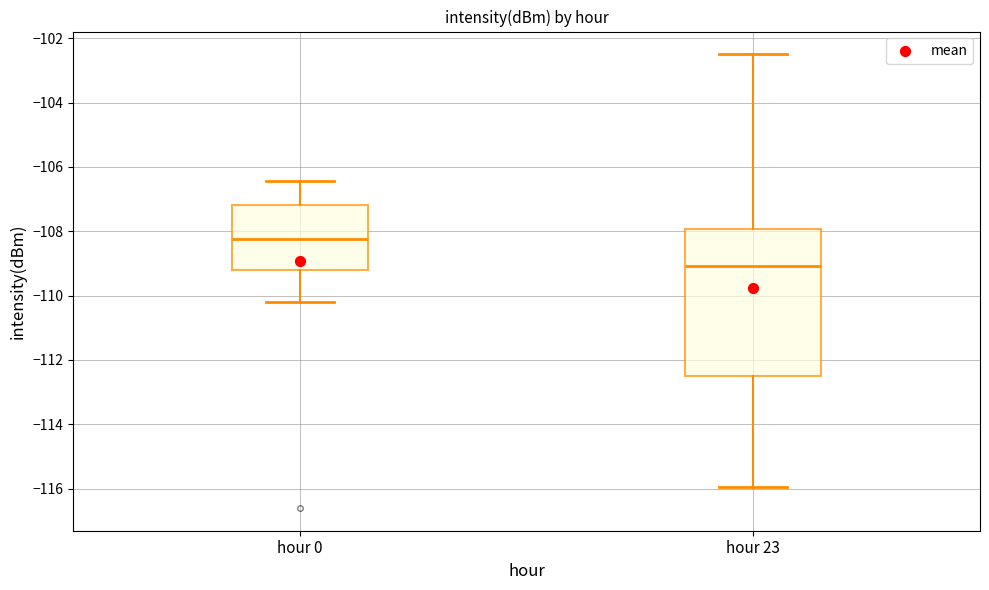

Comparing the boxes themselves (not the whiskers), which one is the tallest?

hour 23